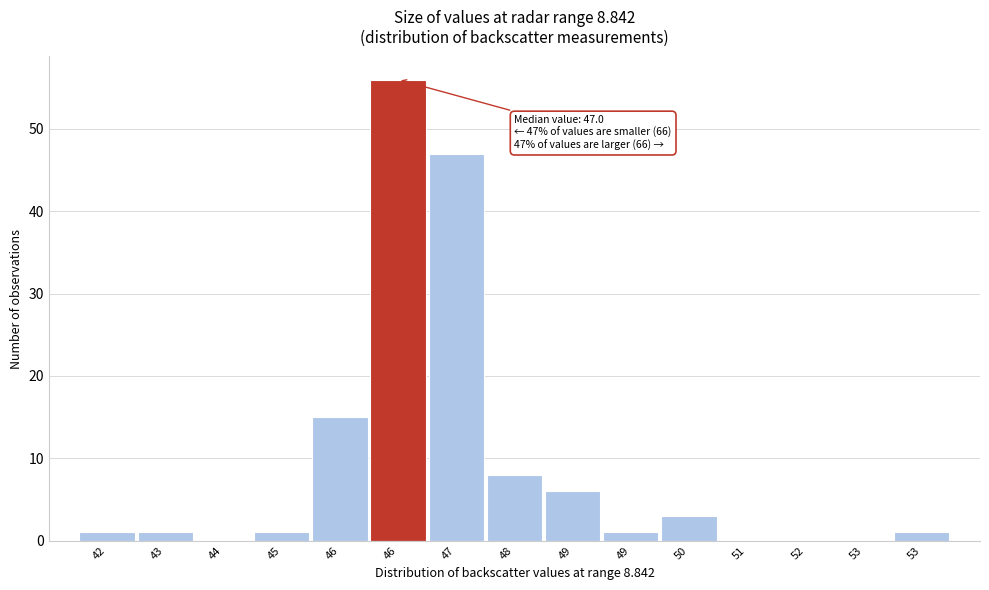

Are the bars horizontal?

No